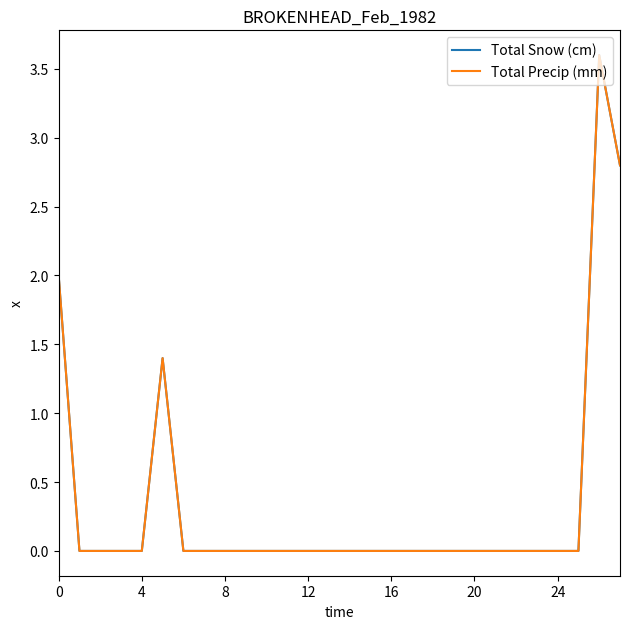

At which category is the sum across all series the highest?

26